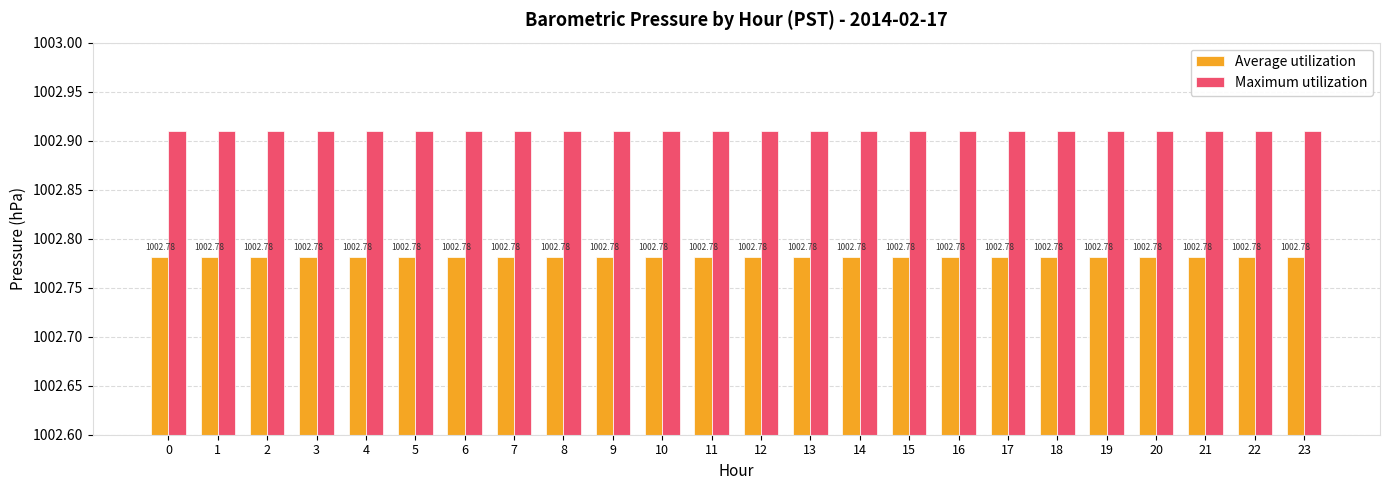

What is the value of the Maximum utilization bar at the 22nd from the left?

1002.9